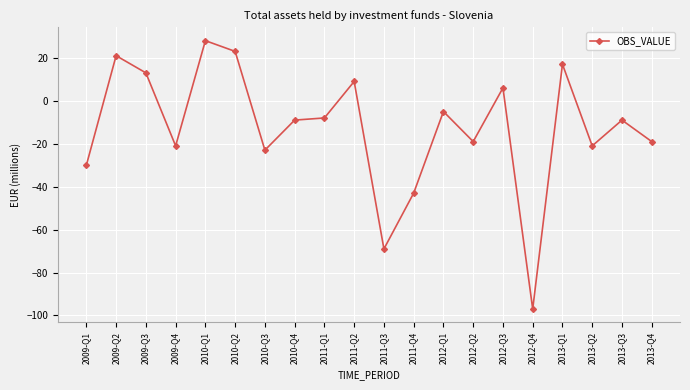

Is this an area chart (filled region under the line)?

No